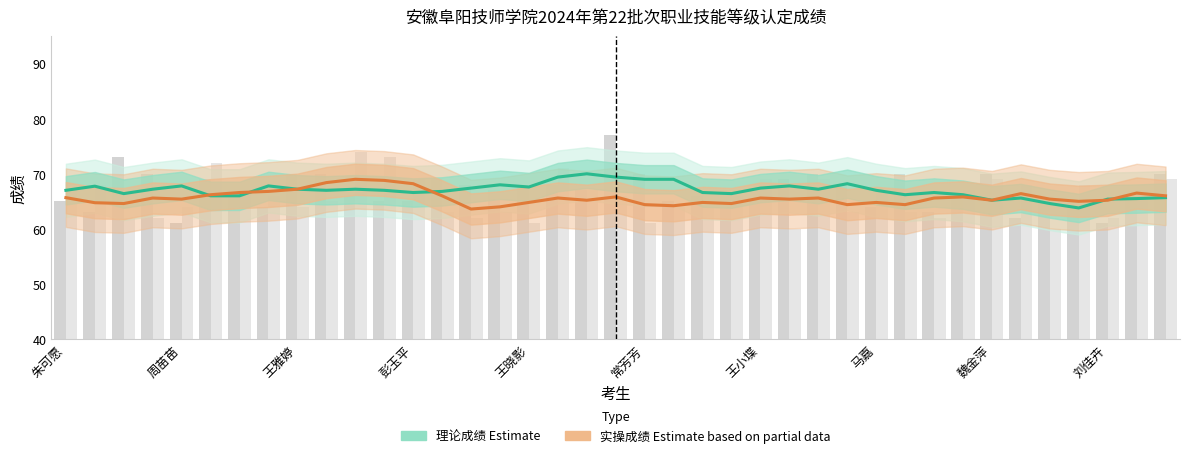

How many data points does each series have?

39